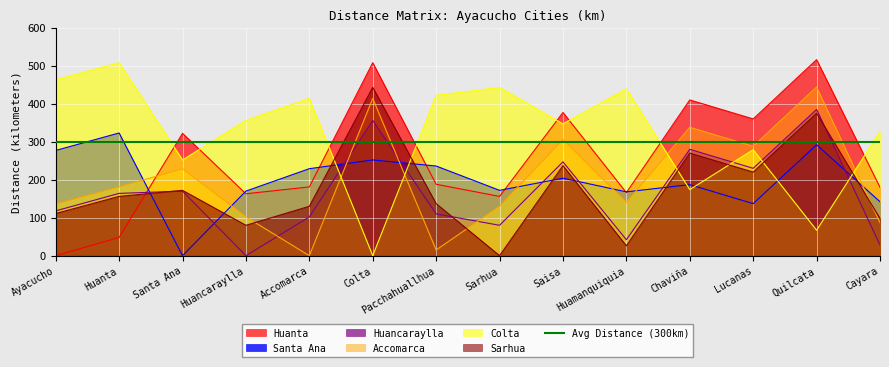

At which category is the sum across all series the highest?

Quilcata